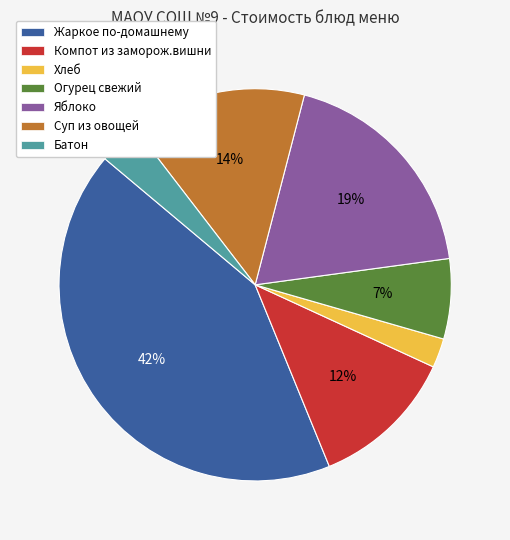

Does any single category account for the majority?

No